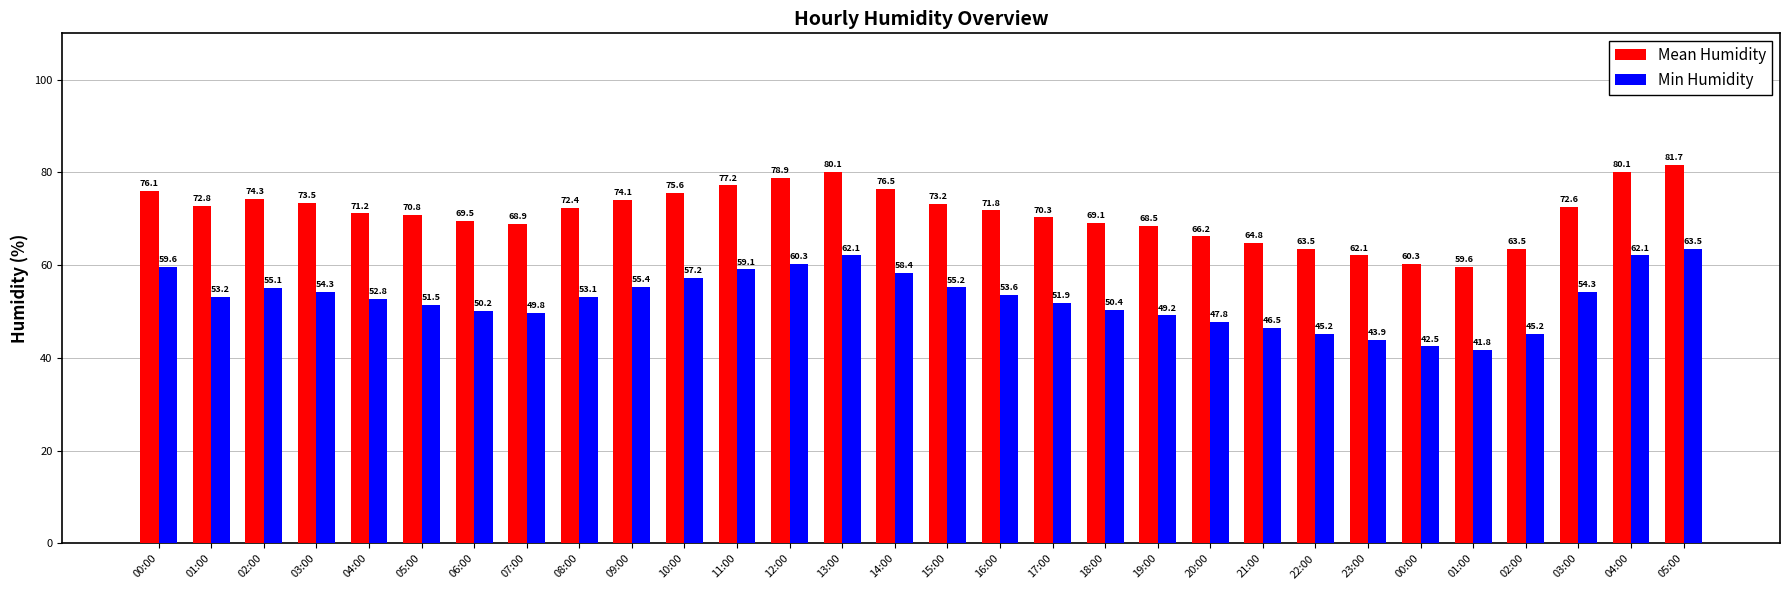

Is it true that Mean Humidity equals 38.0 at 02:00?

False